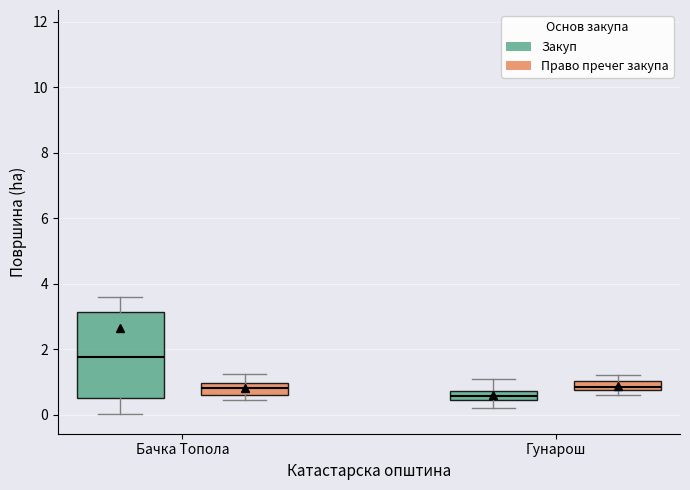

Comparing the boxes themselves (not the whiskers), which one is the tallest?

Бачка Топола (Закуп)